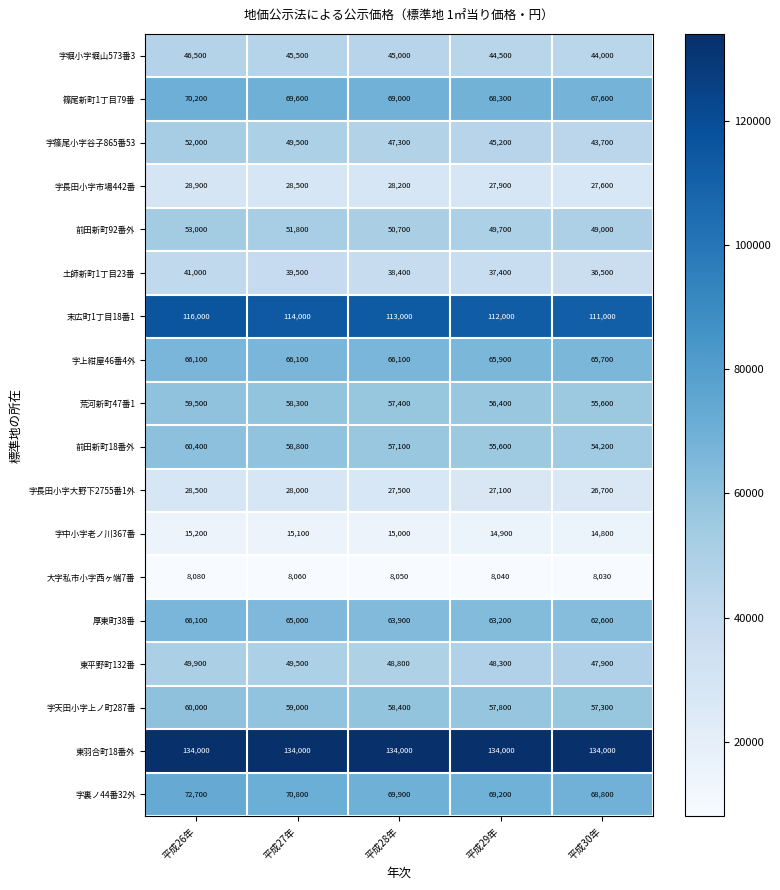

Where is 字長田小字市場442番 nearest to the value 28250?

平成28年